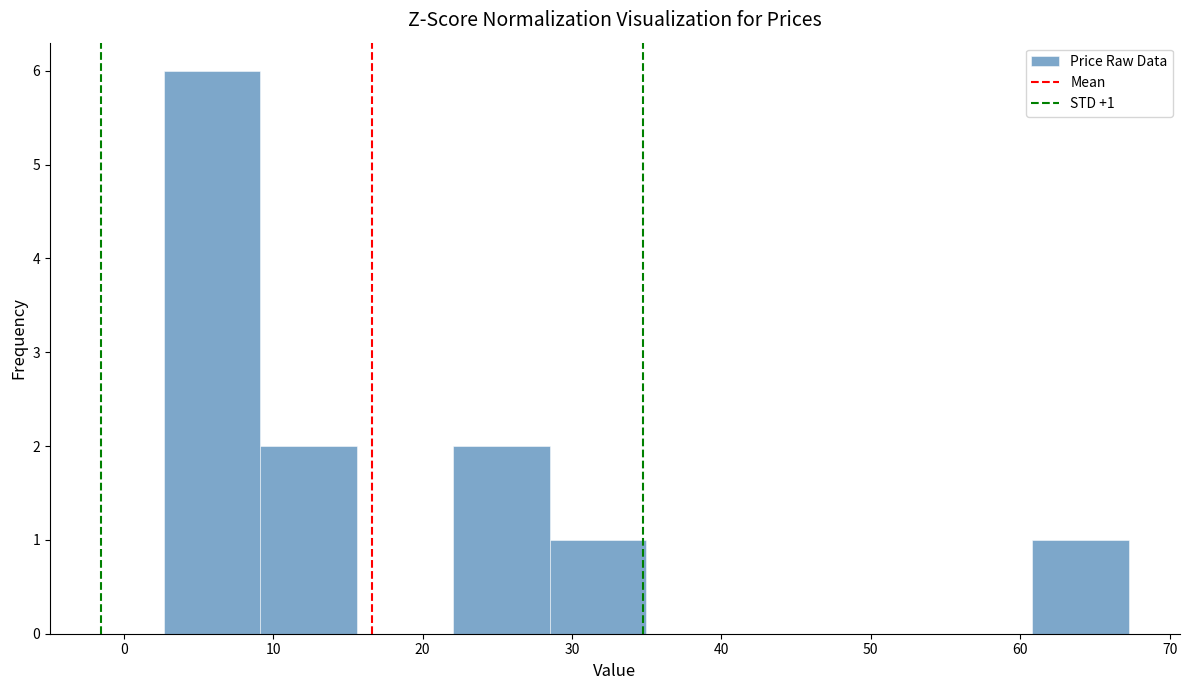

Which range on the x-axis has the tallest bar?

3 to 9